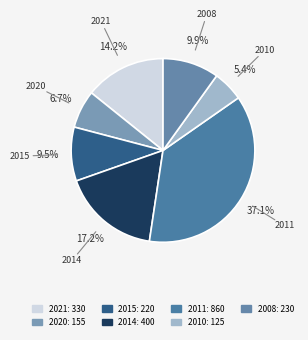

What is the ratio of the value at 2008 to the value at 2014?

0.6